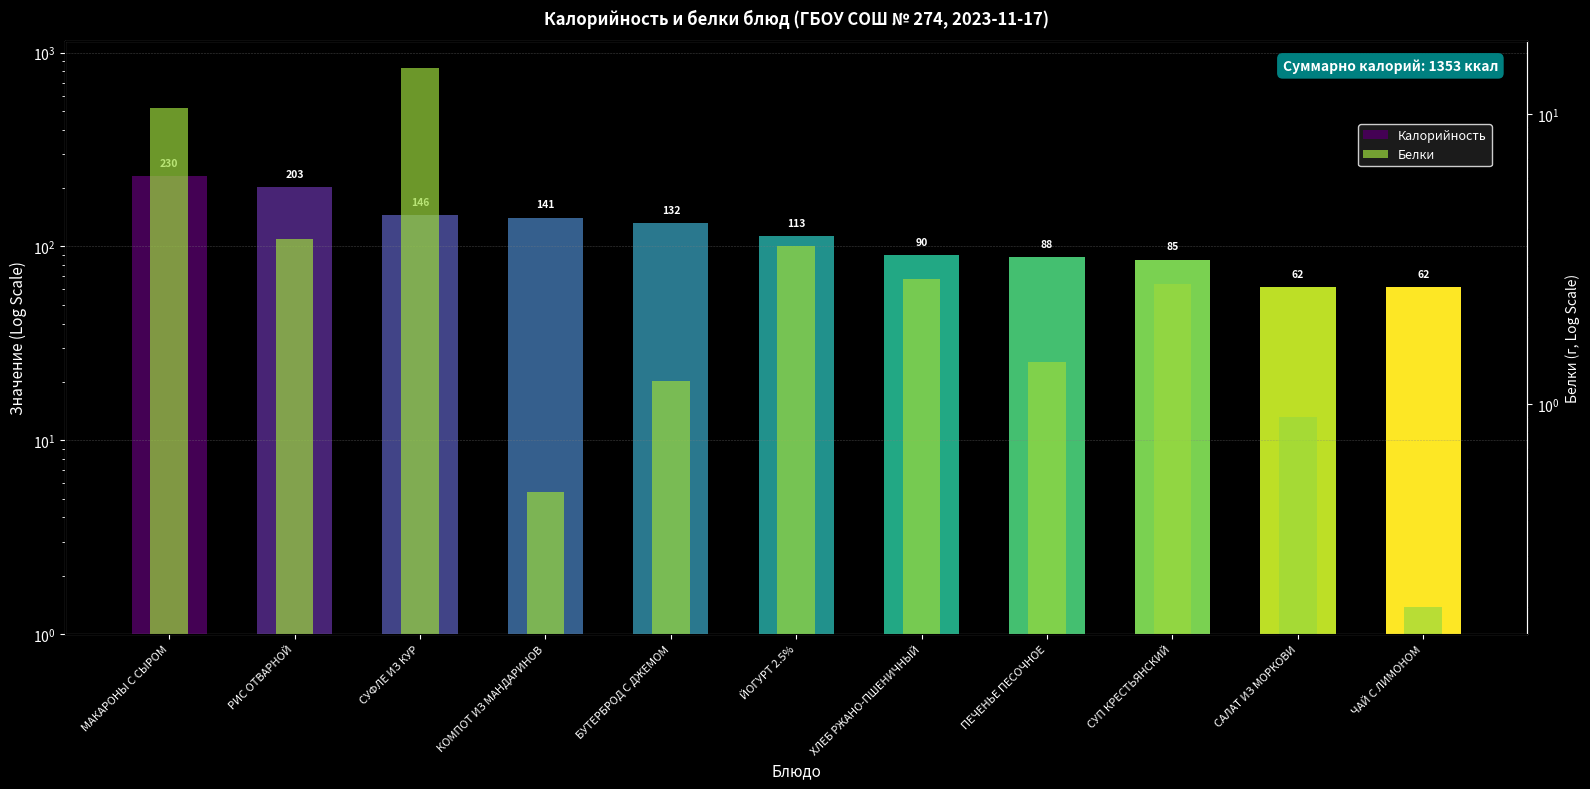

Between БУТЕРБРОД С ДЖЕМОМ and МАКАРОНЫ С СЫРОМ, which is larger?

МАКАРОНЫ С СЫРОМ